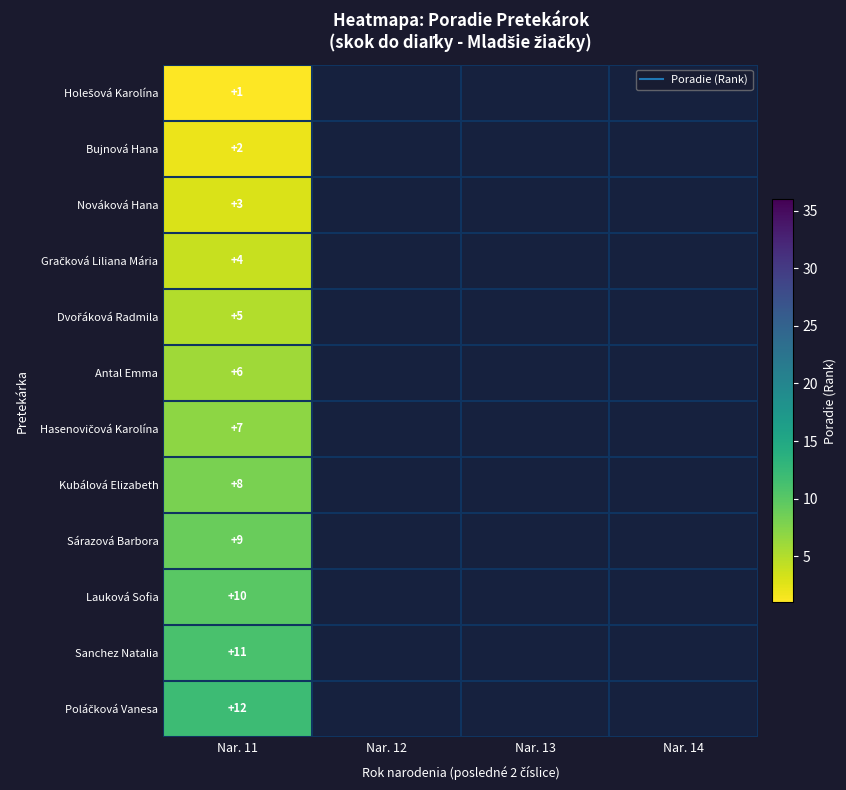

Count the number of categories in the chart.

4